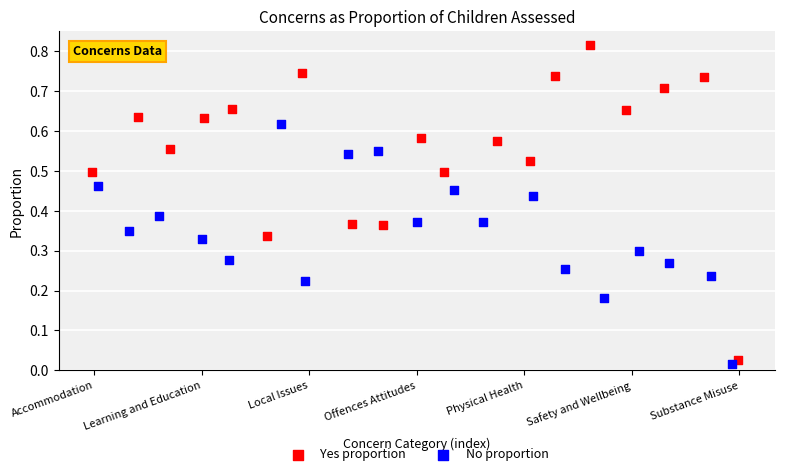

Which series contains the highest Y value?

Yes proportion